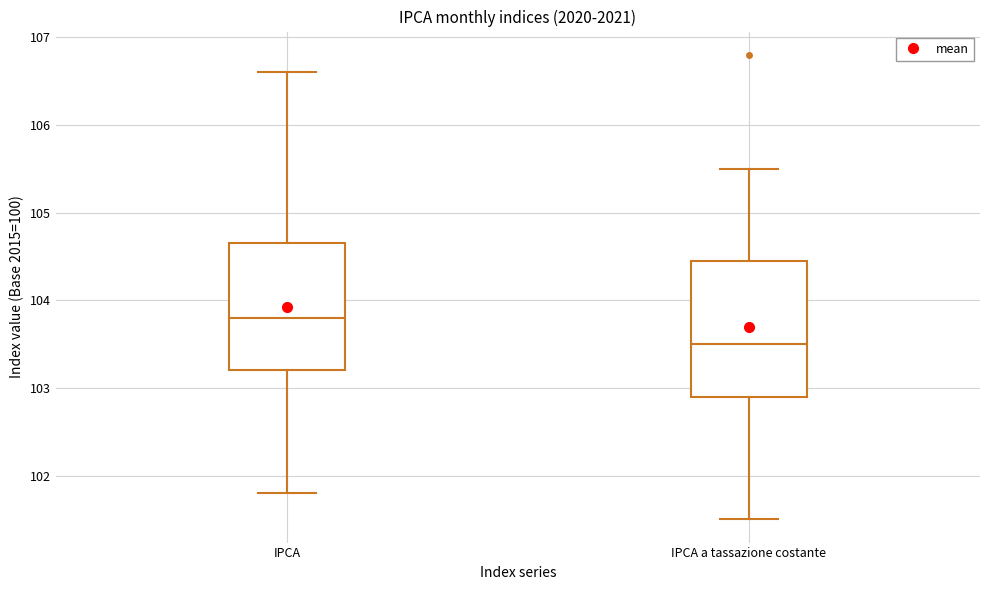

Reading left to right, read every box against the y-axis: the position of its median line, the range the box covers, and the ends of its whiskers. The values are not printed on the chart, so give them approximately, as read against the axis.

IPCA: median 103.8, box 103.2 to 104.7, whiskers 101.8 to 106.6
IPCA a tassazione costante: median 103.5, box 102.9 to 104.5, whiskers 101.5 to 105.5